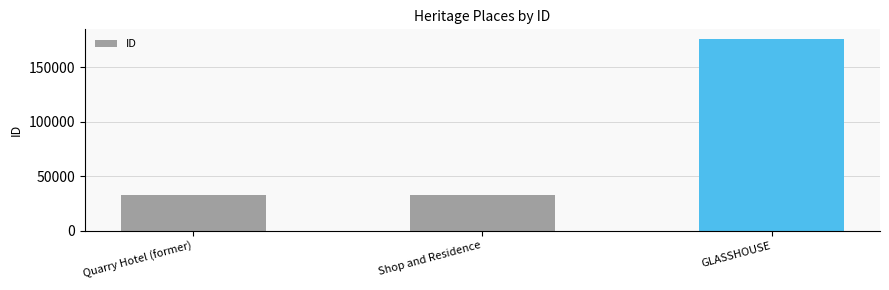

What is the change in value from Quarry Hotel (former) to Shop and Residence?

+344